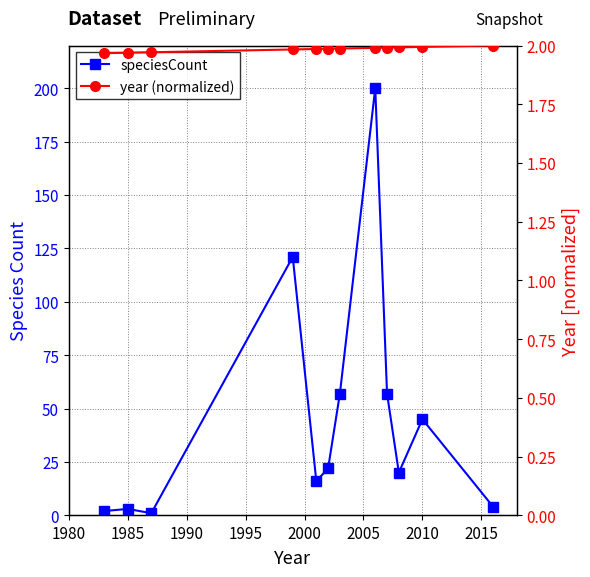

The speciesCount series shows 29.9 at 2005. True or false?

False